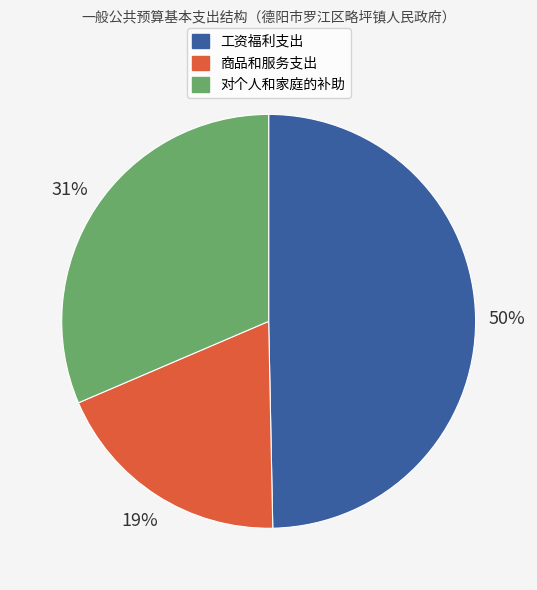

Count the number of slices in the pie.

3